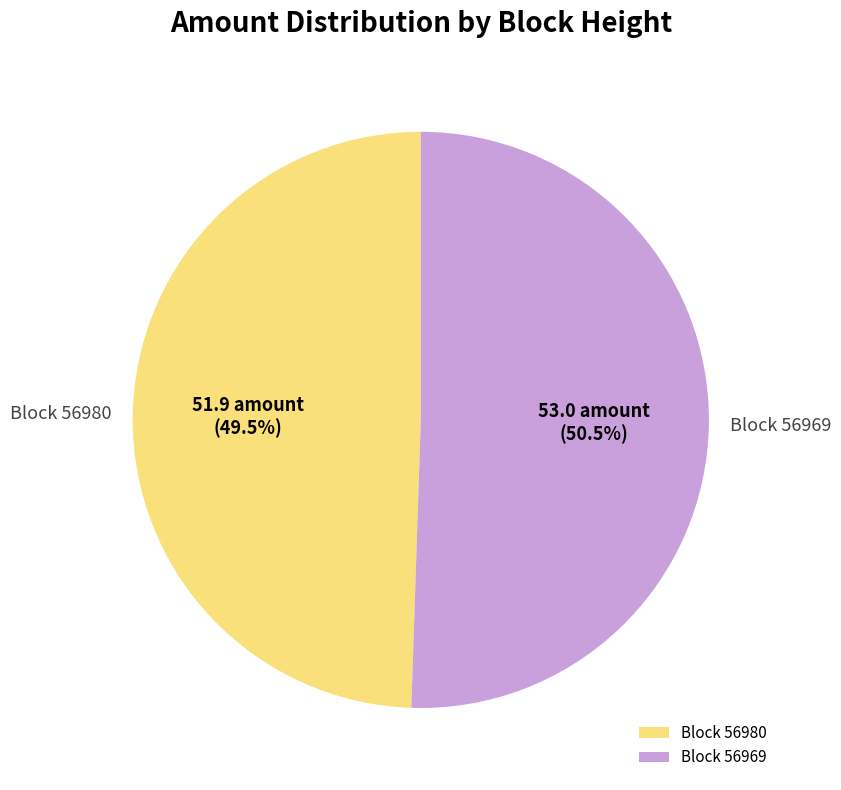

Is there any slice that represents more than half of the pie?

Yes